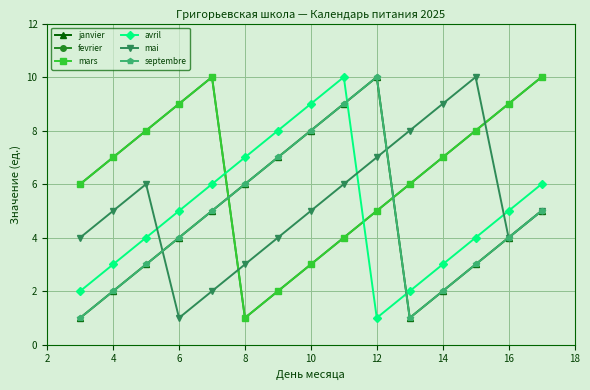

Reading left to right, list all the values displayed in this chart.

janvier: 1	2	3	4	5	6	7	8	9	10	1	2	3	4	5
fevrier: 6	7	8	9	10	1	2	3	4	5	6	7	8	9	10
mars: 6	7	8	9	10	1	2	3	4	5	6	7	8	9	10
avril: 2	3	4	5	6	7	8	9	10	1	2	3	4	5	6
mai: 4	5	6	1	2	3	4	5	6	7	8	9	10	4	5
septembre: 1	2	3	4	5	6	7	8	9	10	1	2	3	4	5